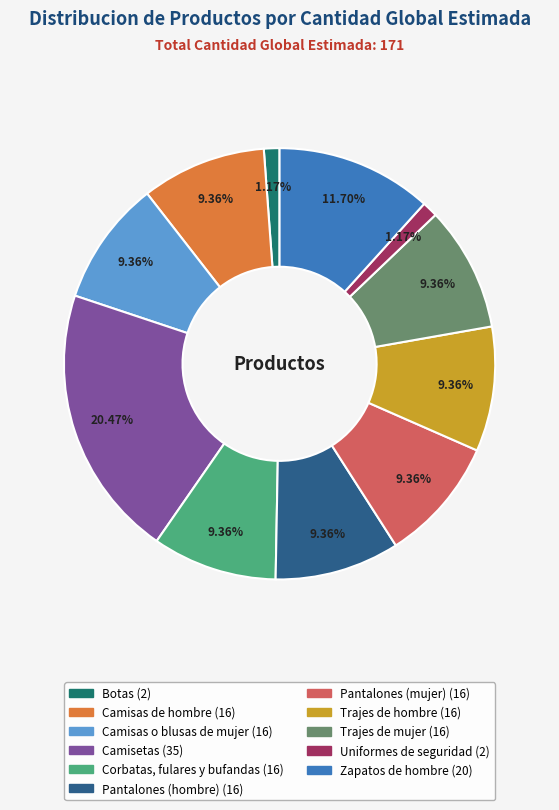

Which category has the biggest portion of the pie?

Camisetas